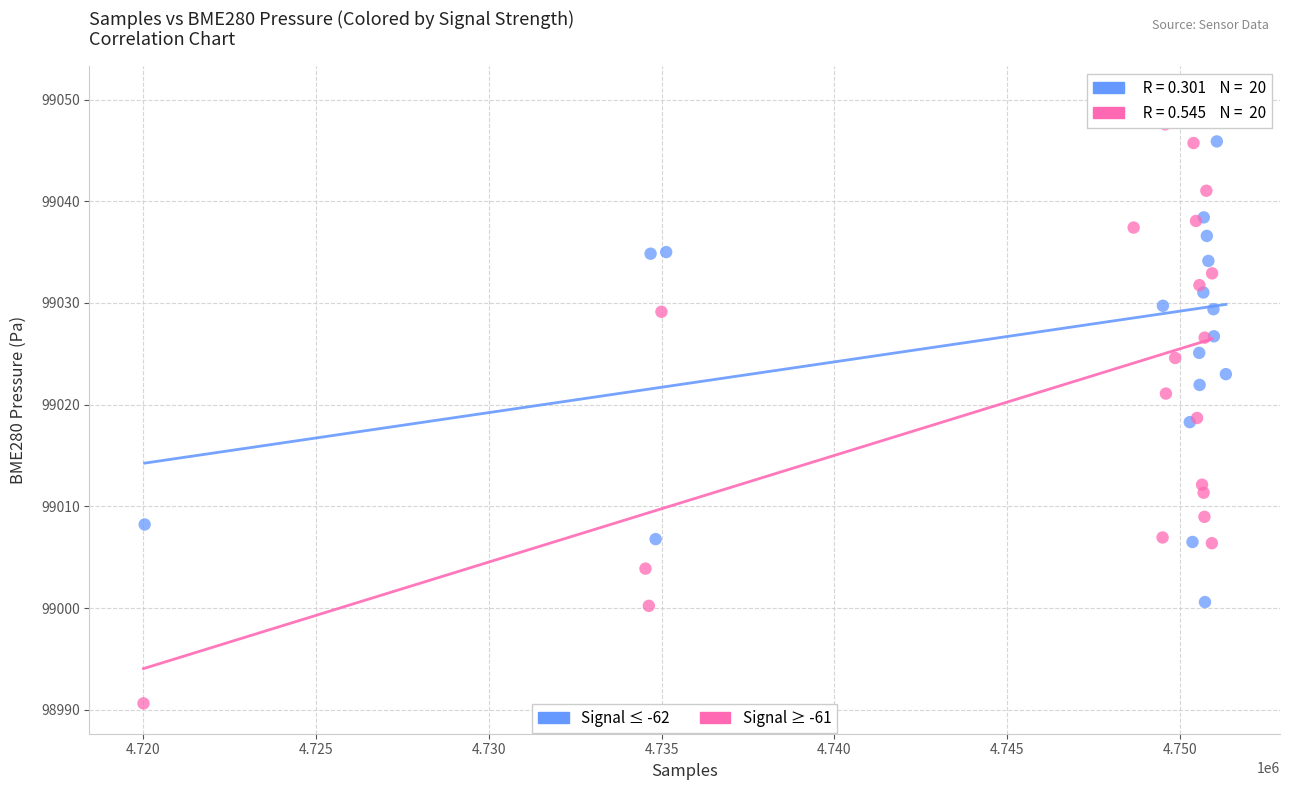

Which series contains the lowest Y value?

Signal ≥ -61